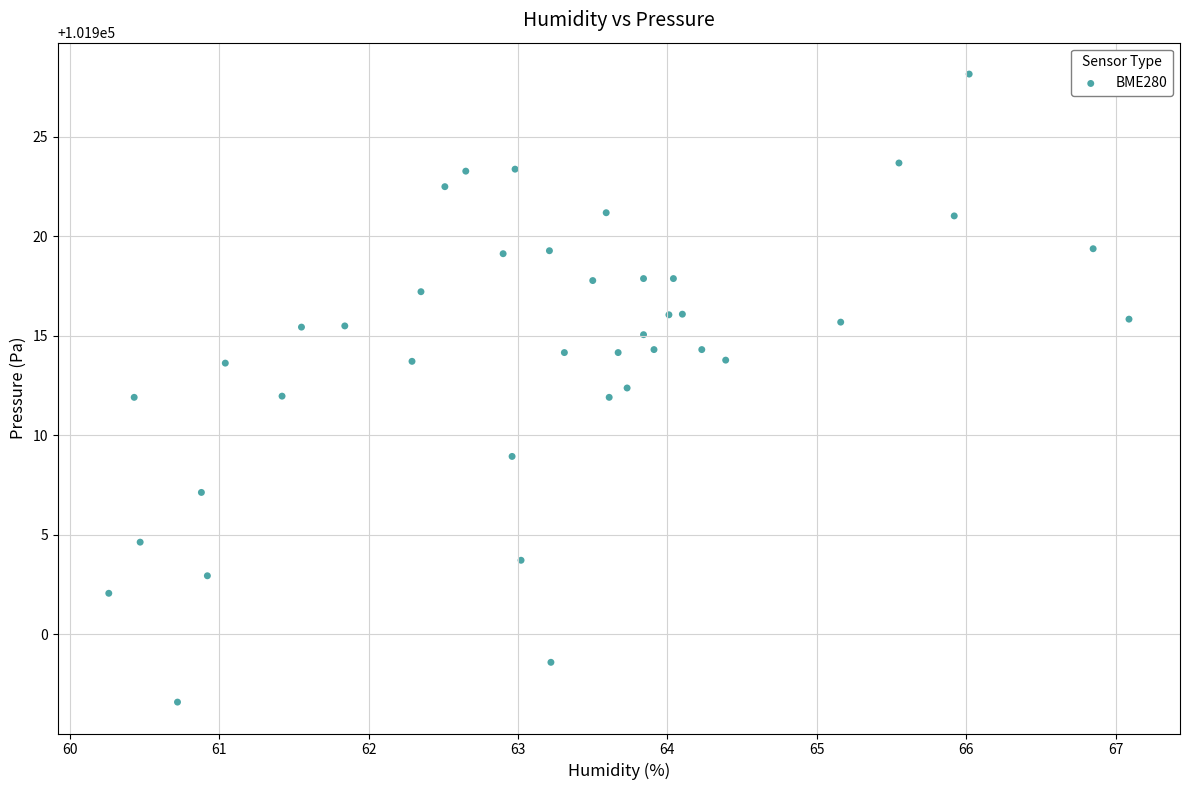

What is the range of X values (max minus min)?

6.8